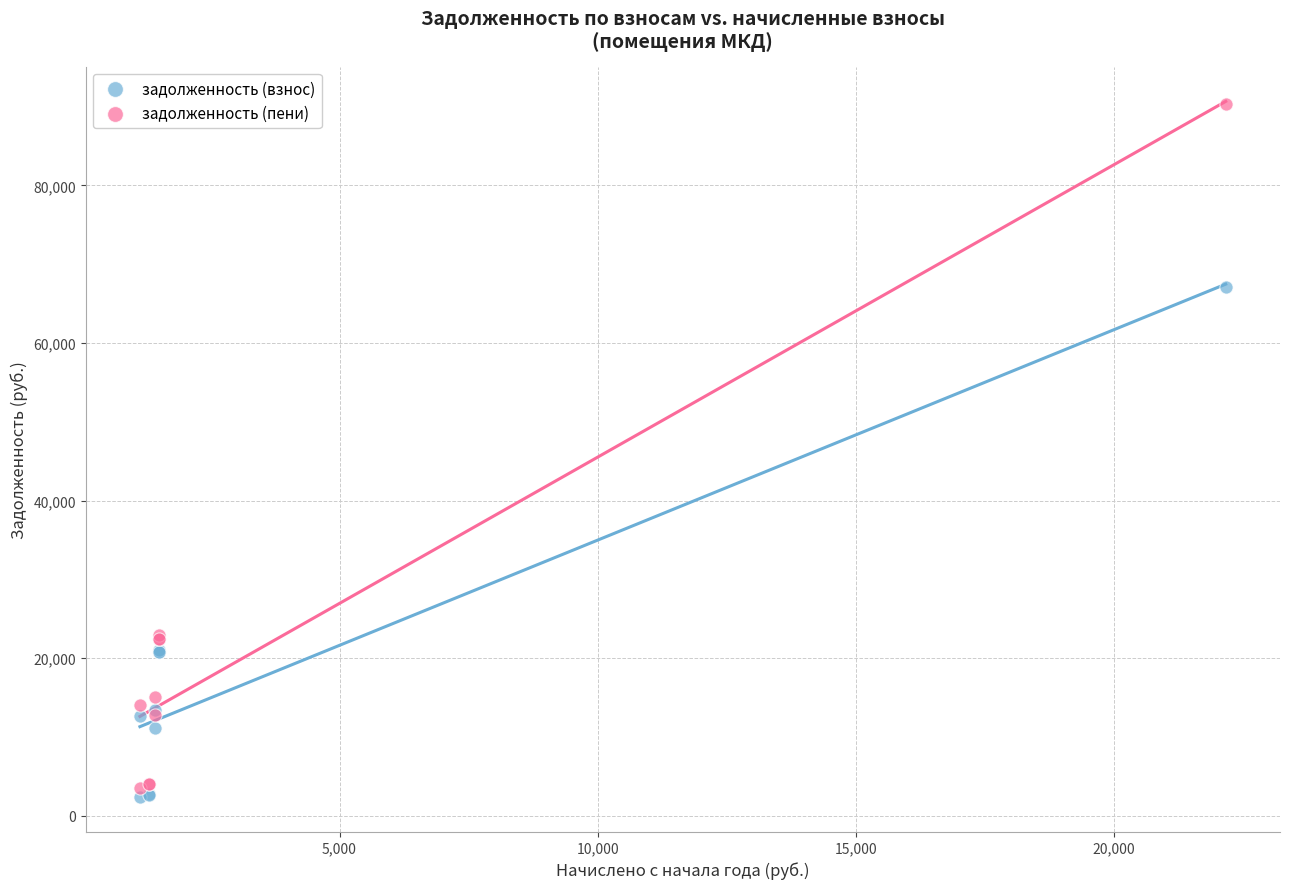

Across all series, what Y value is closest to 46347?

67161.7